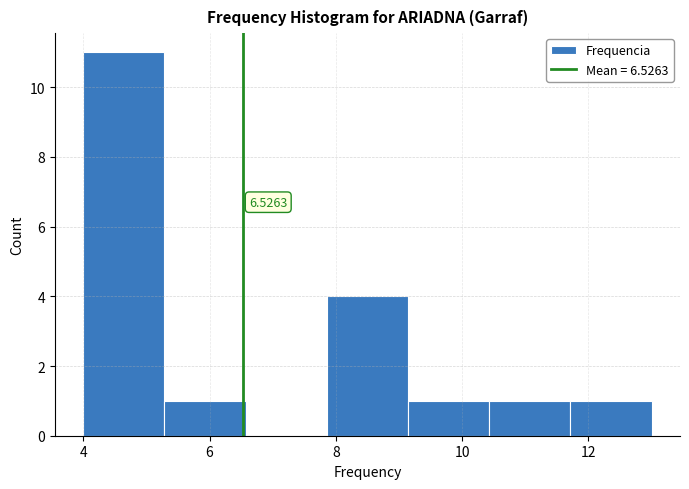

Over which range of the x-axis is the bar tallest?

4.0 to 5.2